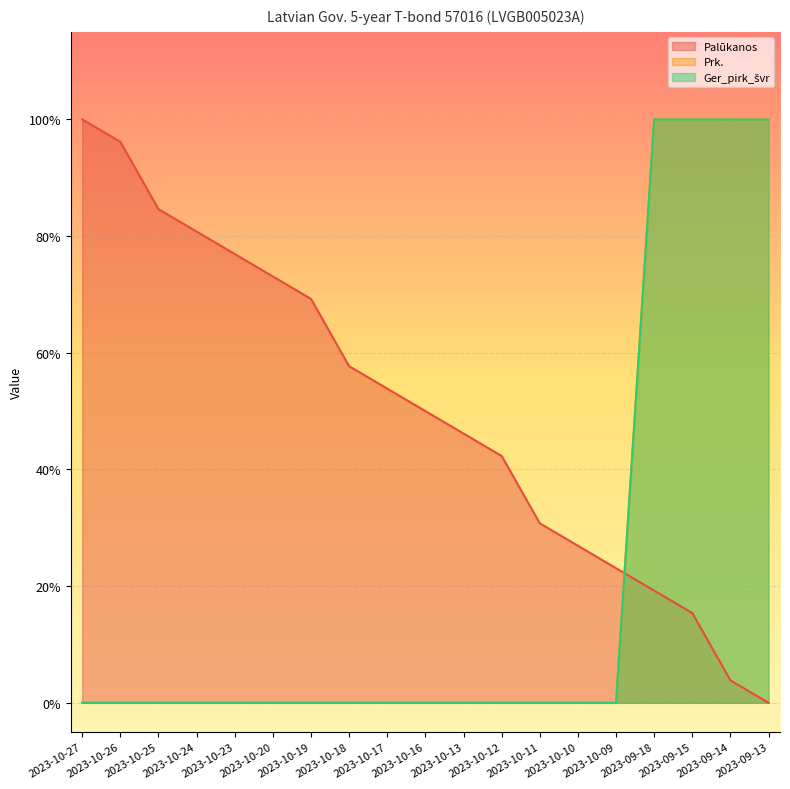

What is the maximum value for Ger_pirk_švr?

1.0